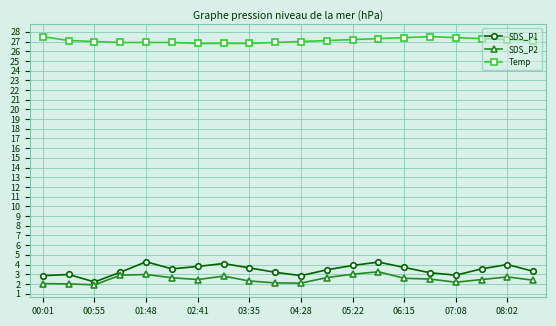

What is the maximum value shown in the chart?

27.5